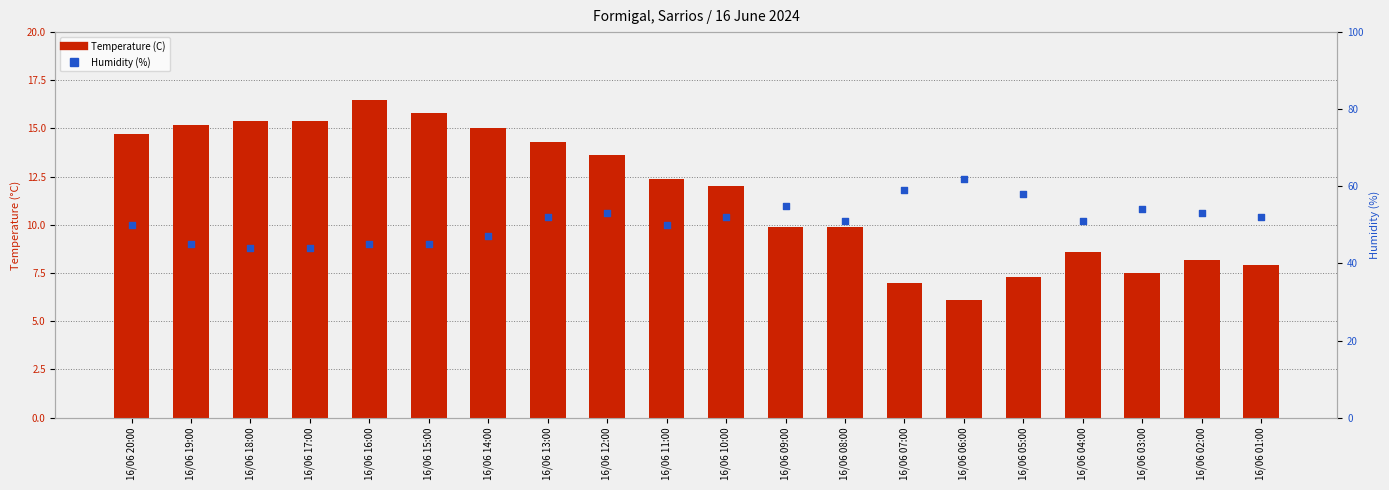

What are all the series names shown in the legend?

Temperature (C), Humidity (%)